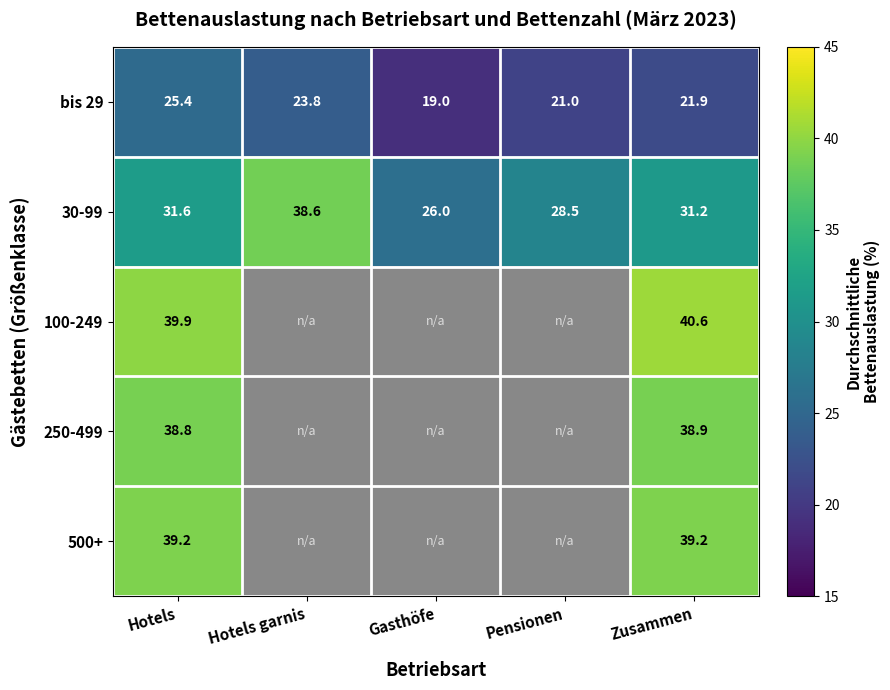

What is the minimum value for bis 29?

19.0